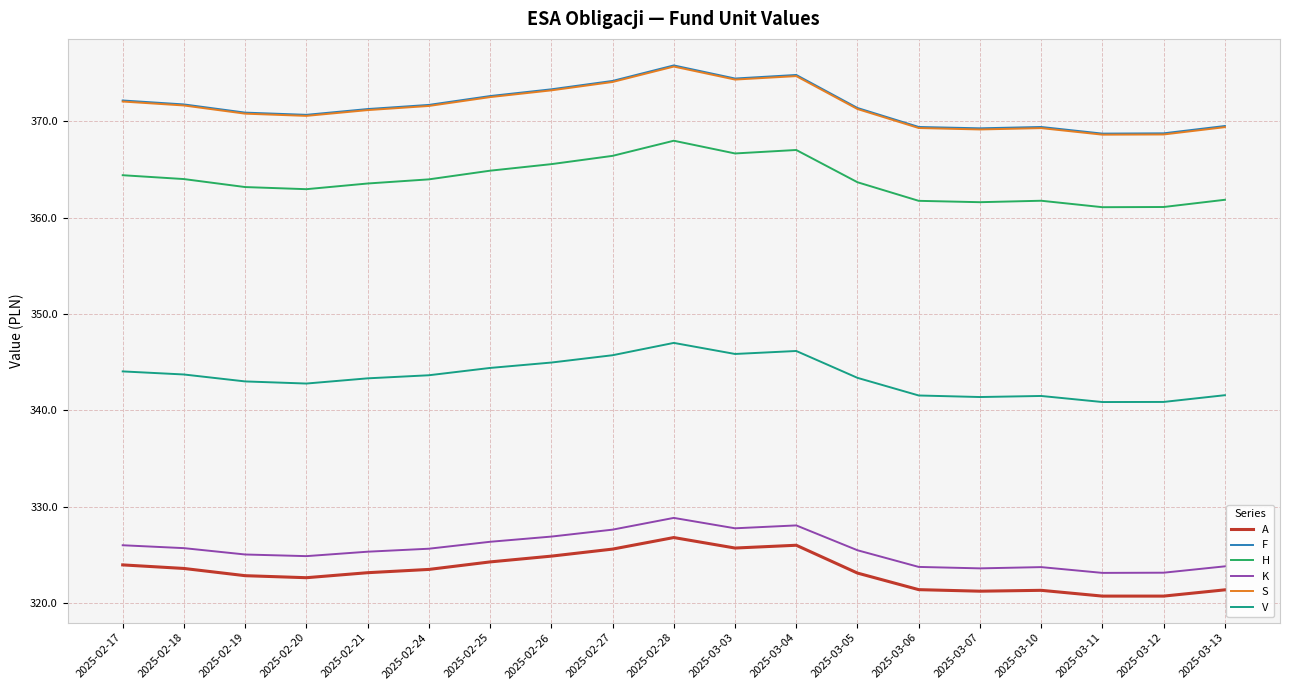

What is the highest value of the S series?

375.7